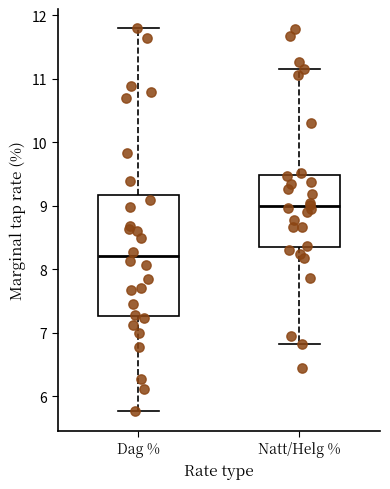

Comparing the boxes themselves (not the whiskers), which one is the tallest?

Dag %